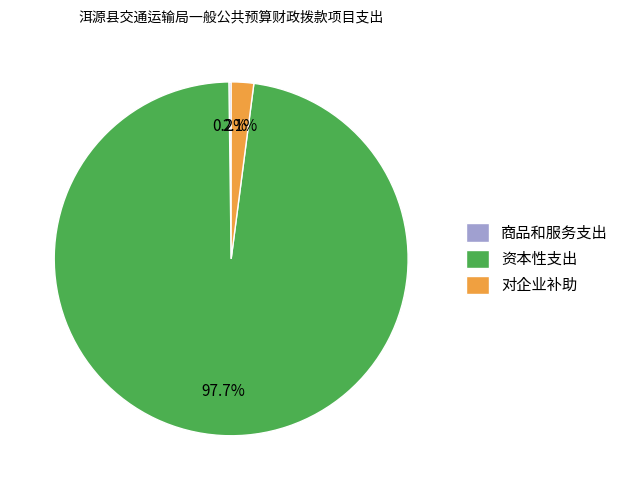

Which category has the biggest portion of the pie?

资本性支出